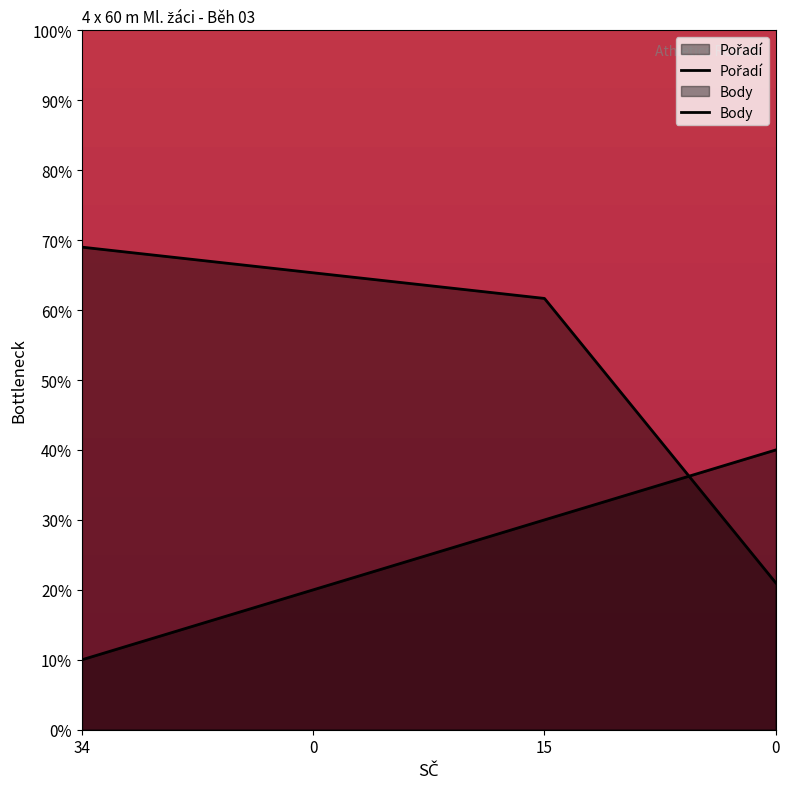

At which label does Body reach its peak?

34